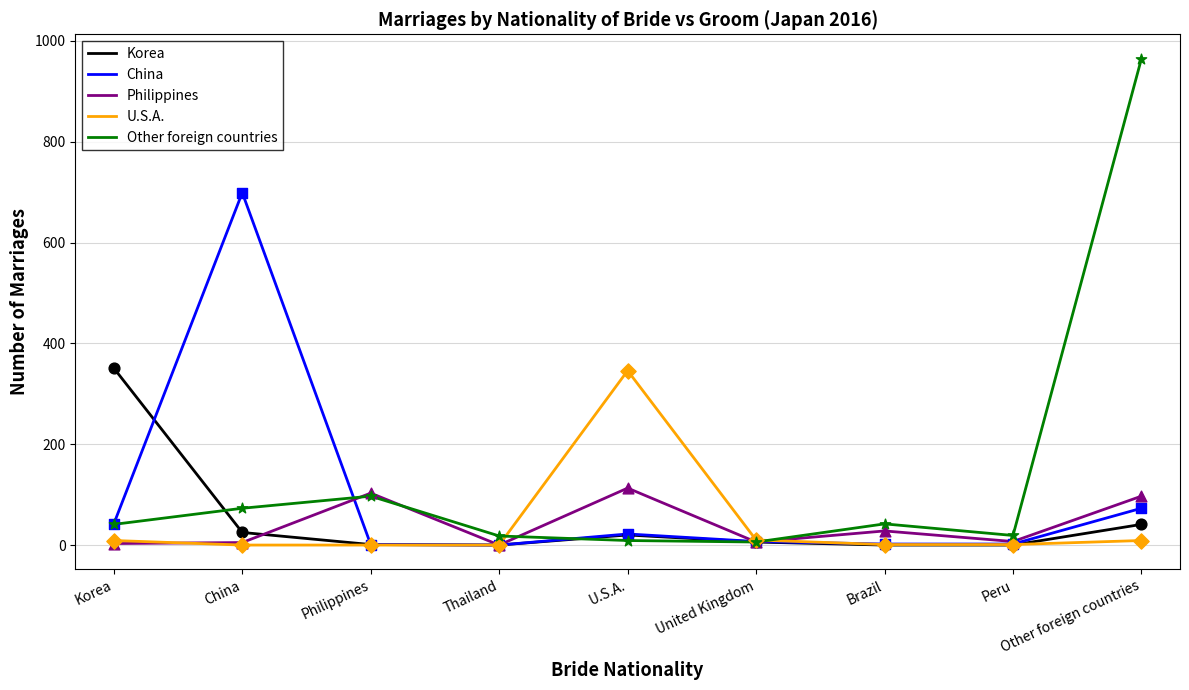

Which series has the largest range (max minus min)?

Other foreign countries